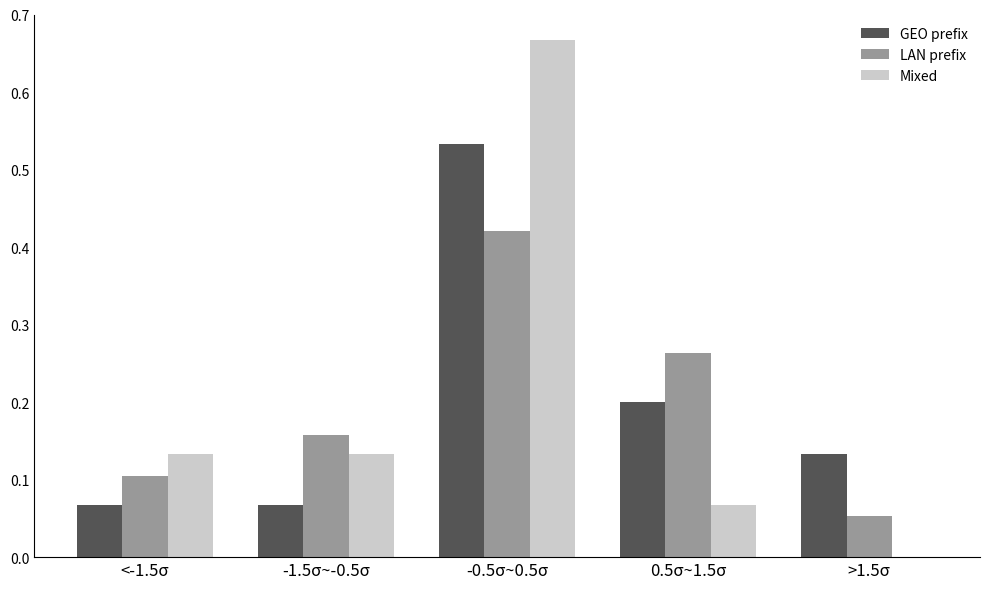

What is the sum of all Mixed values?

1.0